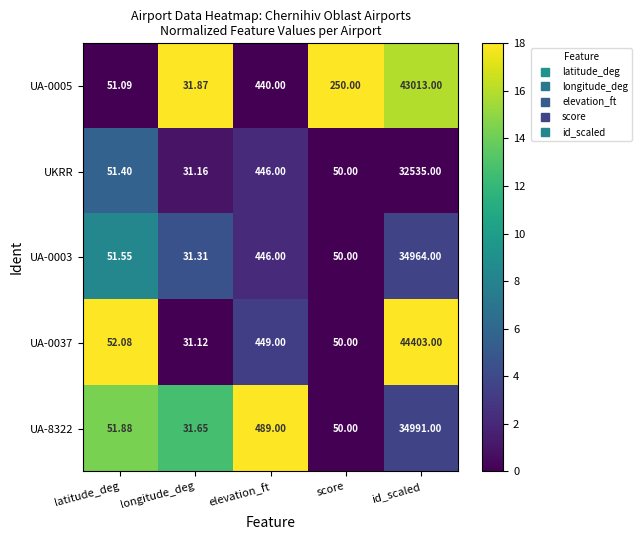

List the labels in order of UA-0003 value, largest first.

id_scaled, elevation_ft, latitude_deg, score, longitude_deg